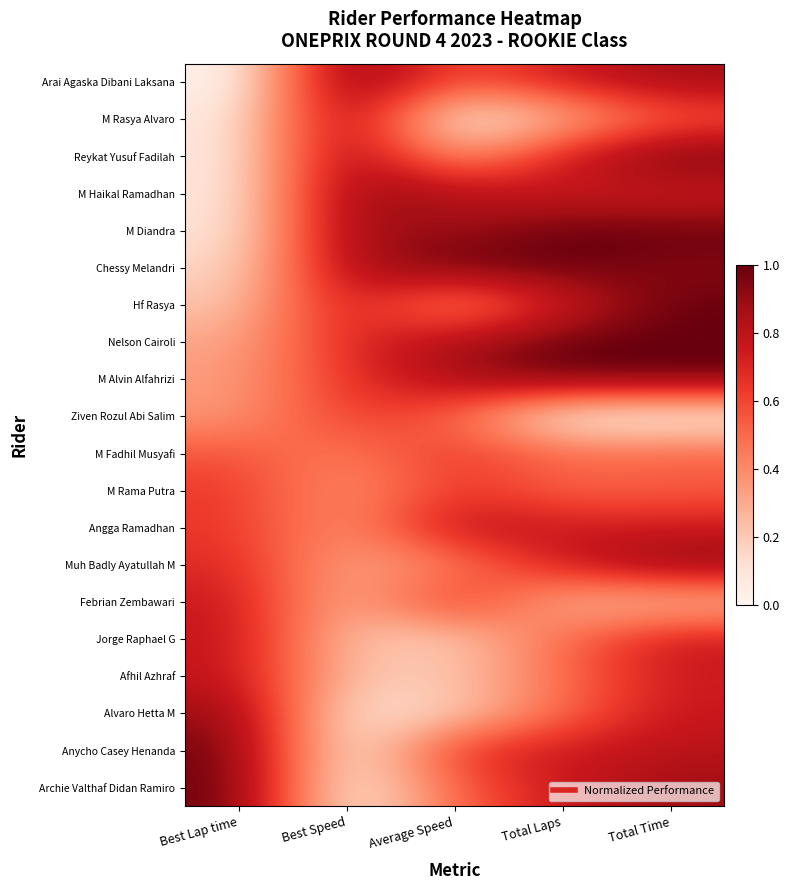

Reading left to right, list all the values displayed in this chart.

Arai Agaska Dibani Laksana: Best Lap time=0.0	Best Speed=1.0	Average Speed=0.5	Total Laps=0.8	Total Time=0.9
M Rasya Alvaro: Best Lap time=0.1	Best Speed=0.9	Average Speed=0.0	Total Laps=0.2	Total Time=0.5
Reykat Yusuf Fadilah: Best Lap time=0.1	Best Speed=0.9	Average Speed=0.3	Total Laps=0.8	Total Time=1.0
M Haikal Ramadhan: Best Lap time=0.1	Best Speed=0.9	Average Speed=0.8	Total Laps=0.8	Total Time=0.7
M Diandra: Best Lap time=0.1	Best Speed=0.9	Average Speed=0.9	Total Laps=1.0	Total Time=1.0
Chessy Melandri: Best Lap time=0.1	Best Speed=0.9	Average Speed=1.0	Total Laps=1.0	Total Time=0.9
Hf Rasya: Best Lap time=0.2	Best Speed=0.8	Average Speed=0.3	Total Laps=0.8	Total Time=1.0
Nelson Cairoli: Best Lap time=0.3	Best Speed=0.7	Average Speed=0.9	Total Laps=1.0	Total Time=1.0
M Alvin Alfahrizi: Best Lap time=0.3	Best Speed=0.7	Average Speed=0.9	Total Laps=1.0	Total Time=1.0
Ziven Rozul Abi Salim: Best Lap time=0.4	Best Speed=0.6	Average Speed=0.5	Total Laps=0.0	Total Time=0.0
M Fadhil Musyafi: Best Lap time=0.6	Best Speed=0.4	Average Speed=0.7	Total Laps=0.5	Total Time=0.5
M Rama Putra: Best Lap time=0.6	Best Speed=0.4	Average Speed=0.7	Total Laps=0.5	Total Time=0.5
Angga Ramadhan: Best Lap time=0.6	Best Speed=0.3	Average Speed=0.8	Total Laps=0.8	Total Time=0.7
Muh Badly Ayatullah M: Best Lap time=0.7	Best Speed=0.3	Average Speed=0.4	Total Laps=0.8	Total Time=0.9
Febrian Zembawari: Best Lap time=0.8	Best Speed=0.2	Average Speed=0.7	Total Laps=0.2	Total Time=0.2
Jorge Raphael G: Best Lap time=0.8	Best Speed=0.2	Average Speed=0.2	Total Laps=0.5	Total Time=0.8
Afhil Azhraf: Best Lap time=0.8	Best Speed=0.2	Average Speed=0.2	Total Laps=0.5	Total Time=0.7
Alvaro Hetta M: Best Lap time=0.9	Best Speed=0.1	Average Speed=0.2	Total Laps=0.5	Total Time=0.8
Anycho Casey Henanda: Best Lap time=1.0	Best Speed=0.0	Average Speed=0.7	Total Laps=0.8	Total Time=0.8
Archie Valthaf Didan Ramiro: Best Lap time=1.0	Best Speed=0.0	Average Speed=0.5	Total Laps=0.8	Total Time=0.9